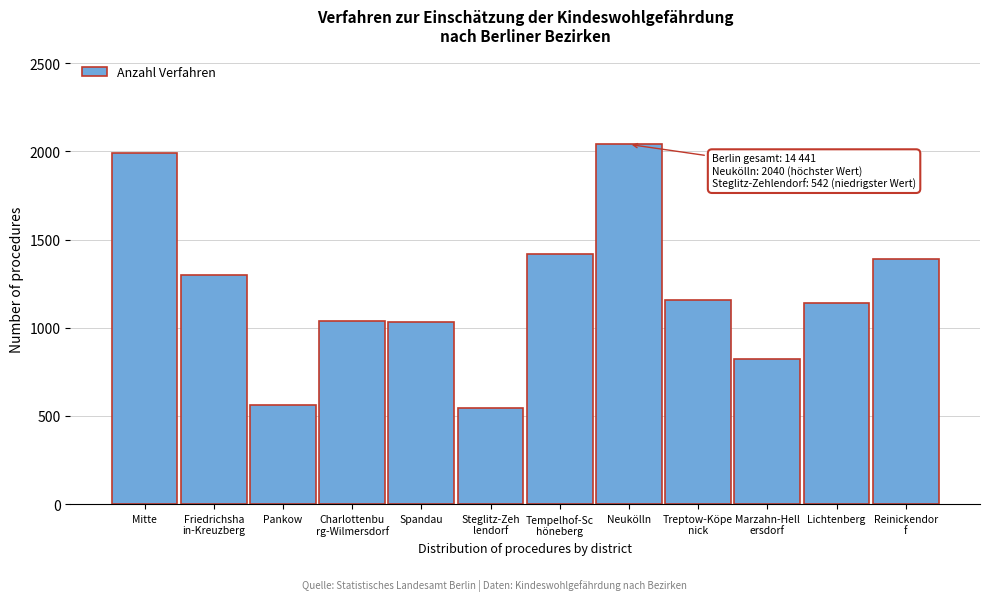

Is it true that the value at Neukölln is 3651?

False